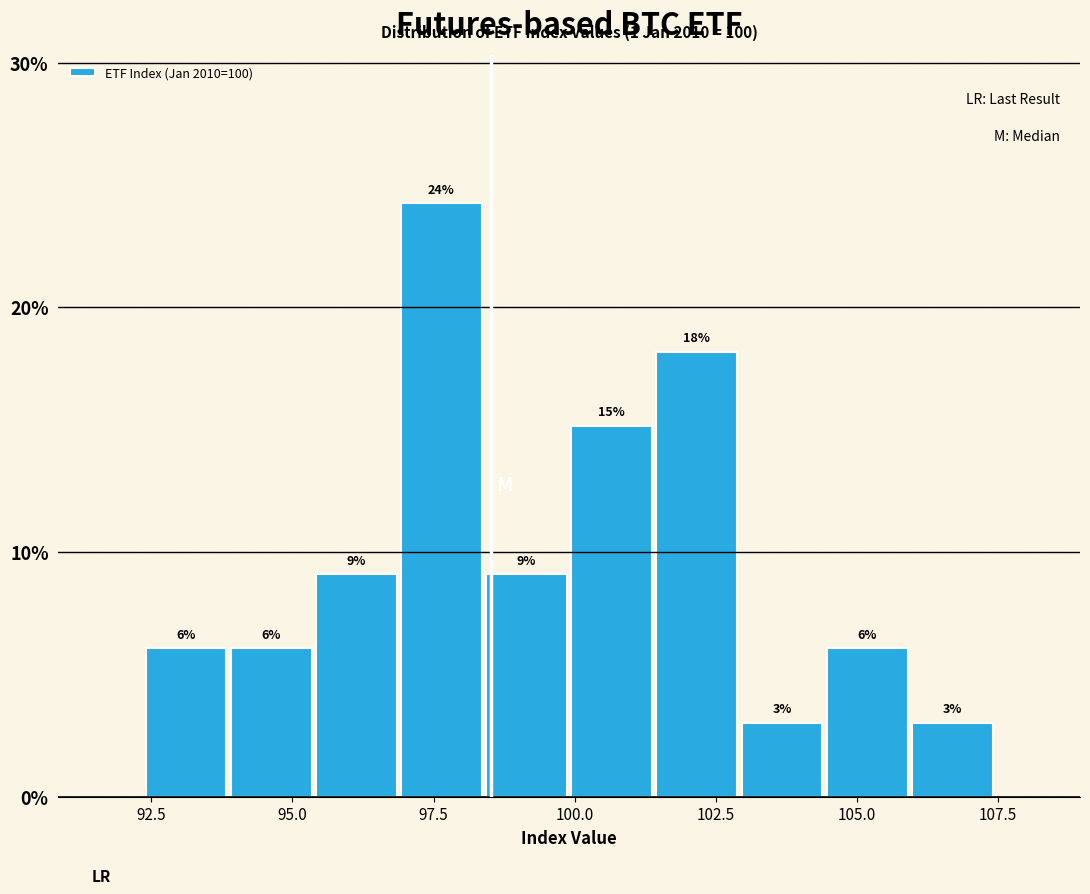

Read against the x-axis, roughly where is the centre of the tallest bar?

97.5